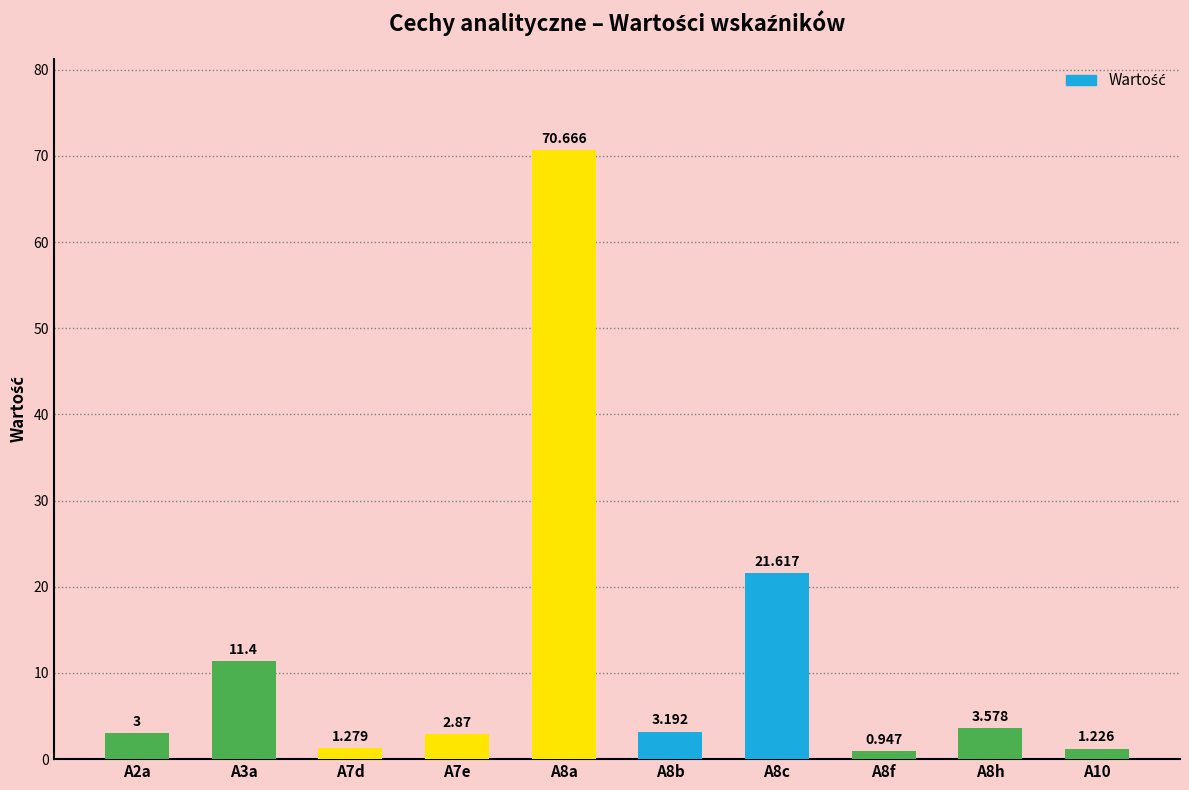

How many data points does each series have?

10